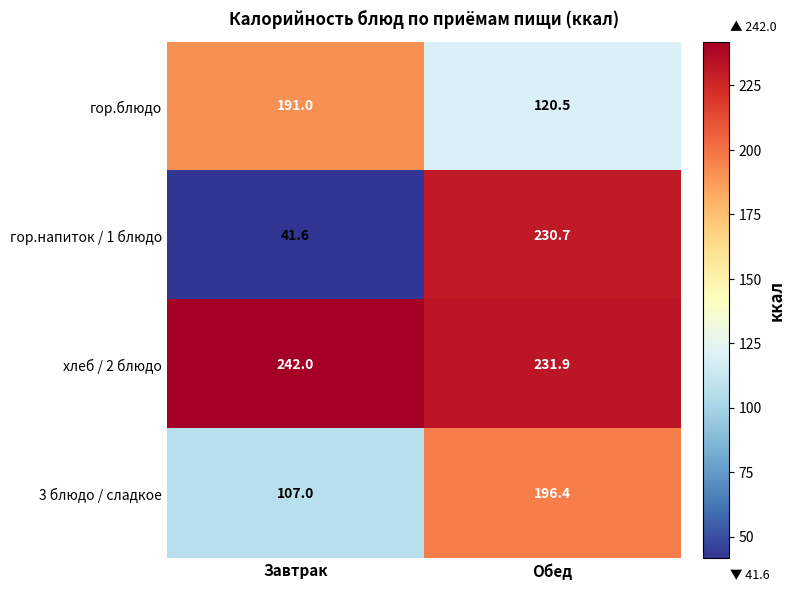

List the series in order of their peak value, highest first.

хлеб / 2 блюдо, гор.напиток / 1 блюдо, 3 блюдо / сладкое, гор.блюдо